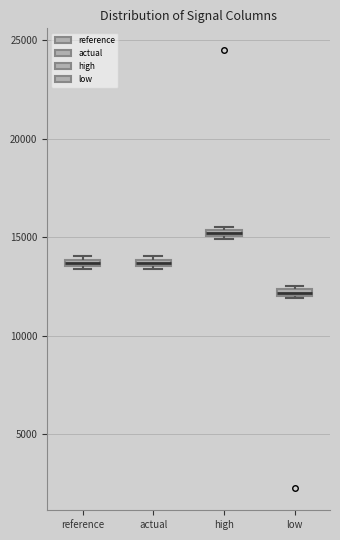

Where is the upper edge of the box for high on the y-axis? The values are not printed on the chart, so give them approximately, as read against the axis.

15500